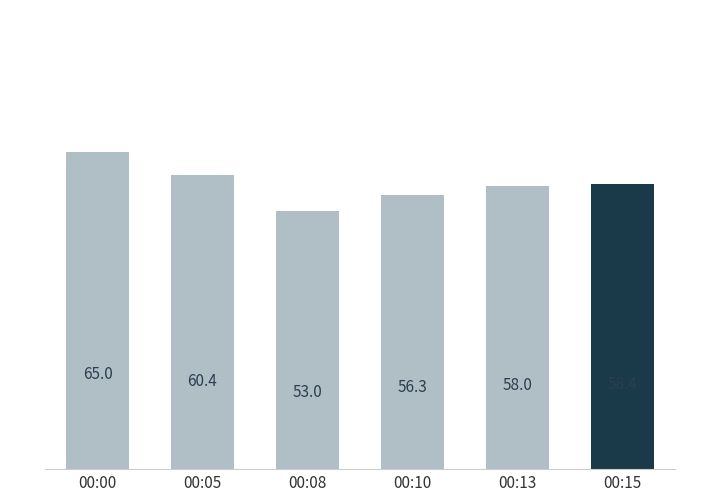

How many data points does each series have?

6